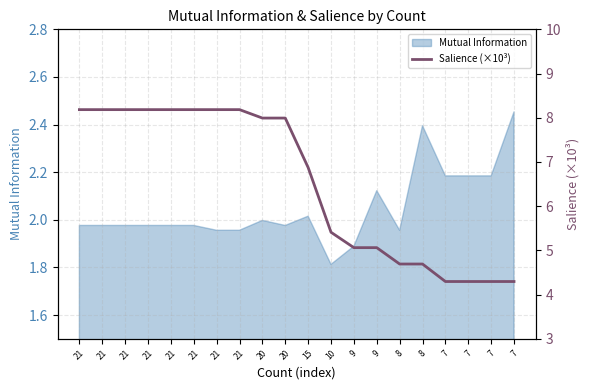

How many data points are above 7?

10